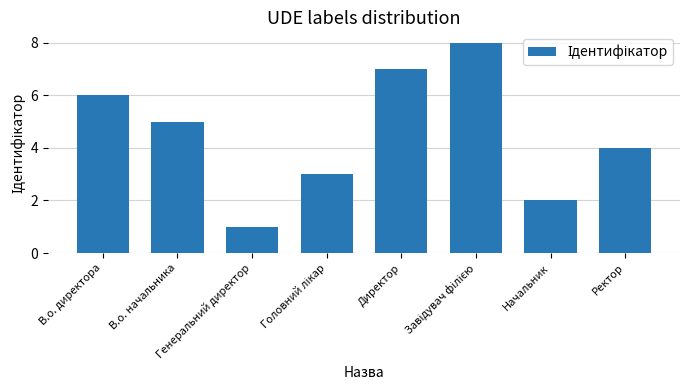

What is the difference between the maximum and second lowest values?

6